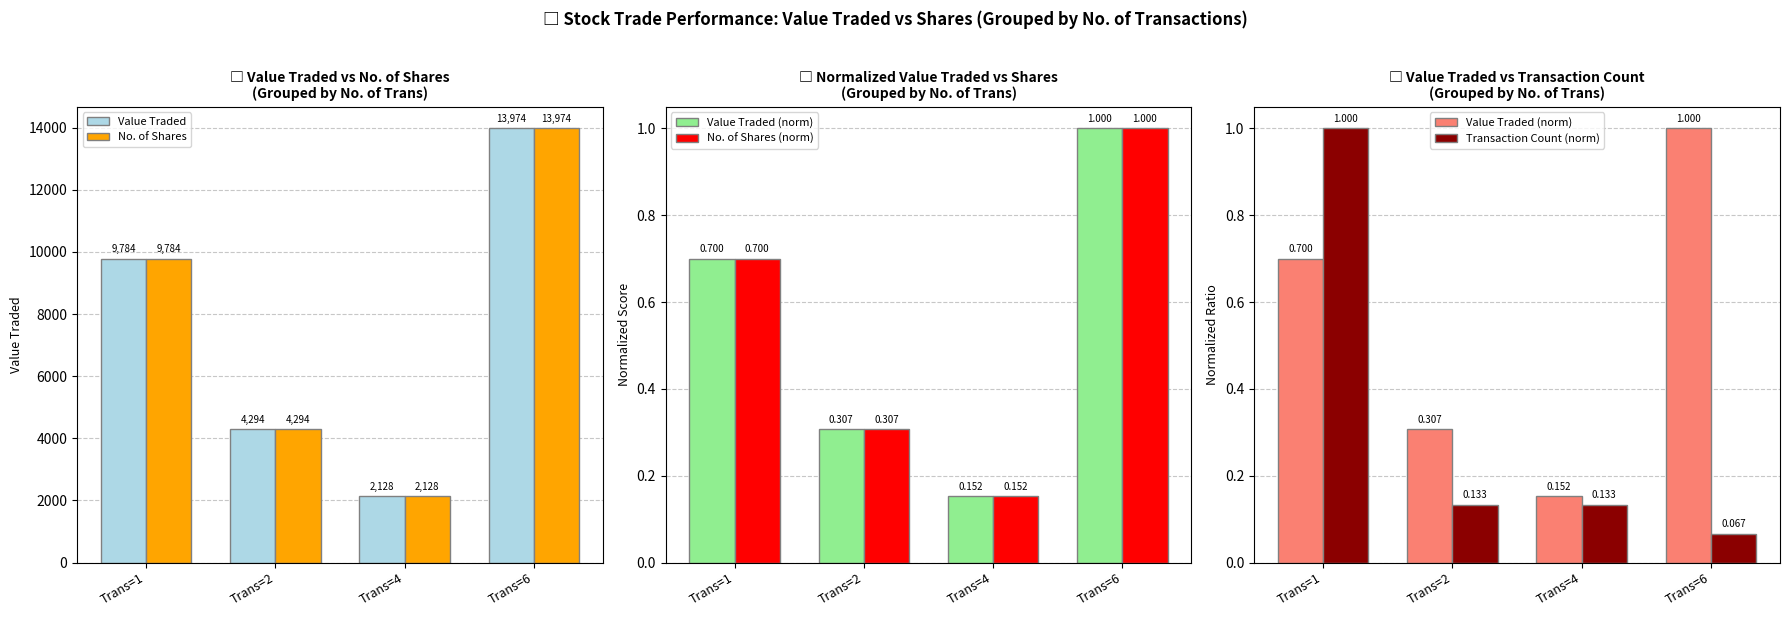

What is the total value across all series at Trans=6?

27950.1